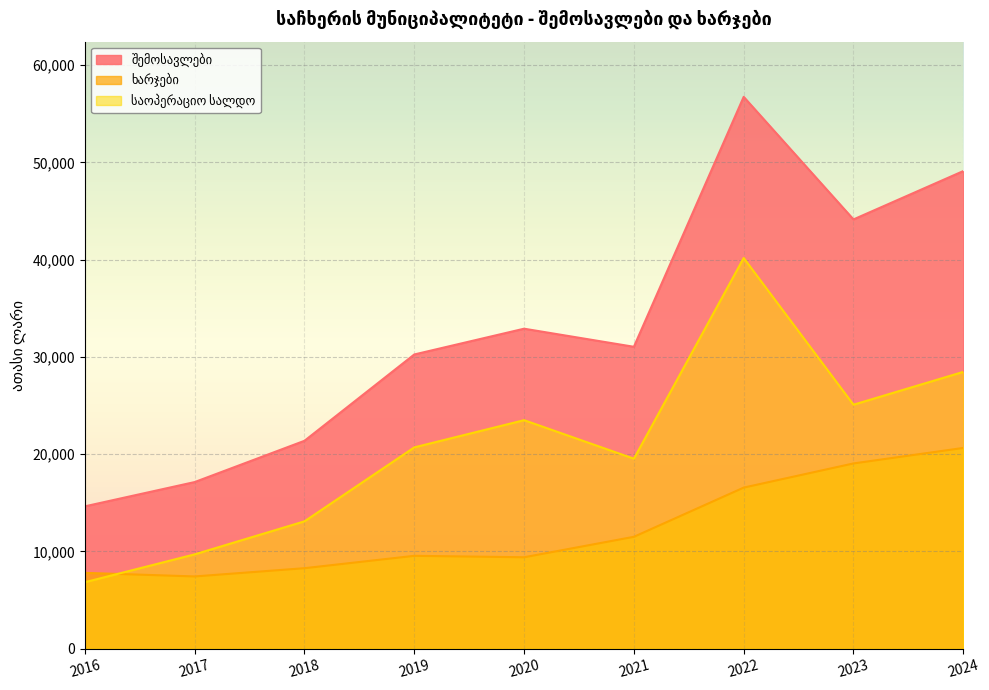

How many series are shown in this chart?

3